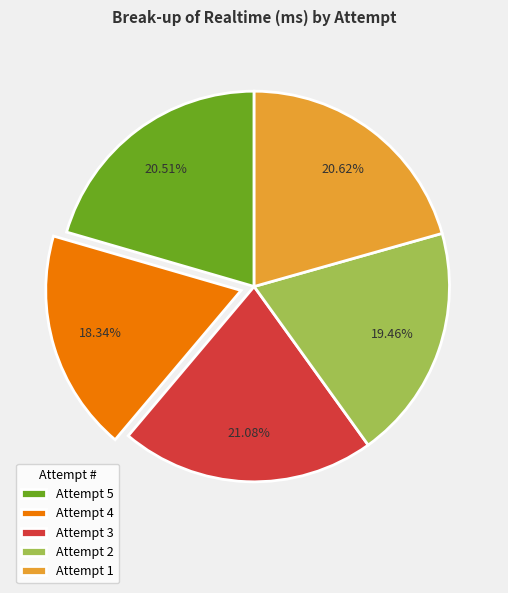

Which has a higher value, Attempt 2 or Attempt 5?

Attempt 5